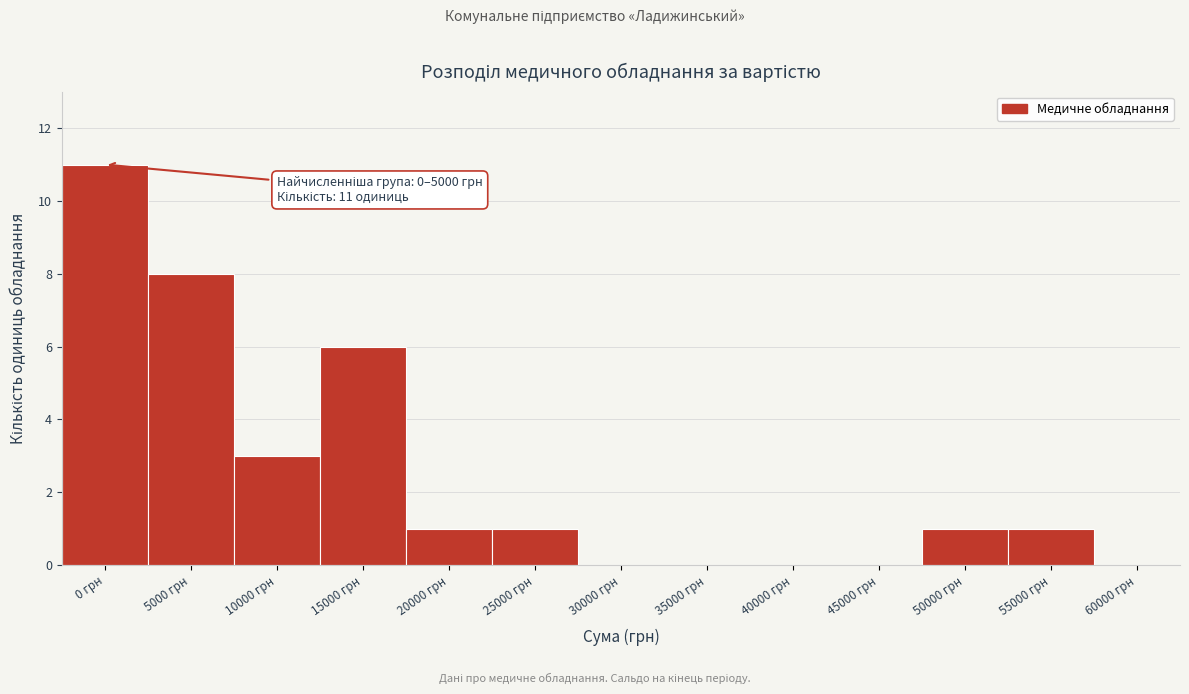

Reading left to right, extract all data points from this chart.

0 грн=11	5000 грн=8	10000 грн=3	15000 грн=6	20000 грн=1	25000 грн=1	30000 грн=0	35000 грн=0	40000 грн=0	45000 грн=0	50000 грн=1	55000 грн=1	60000 грн=0